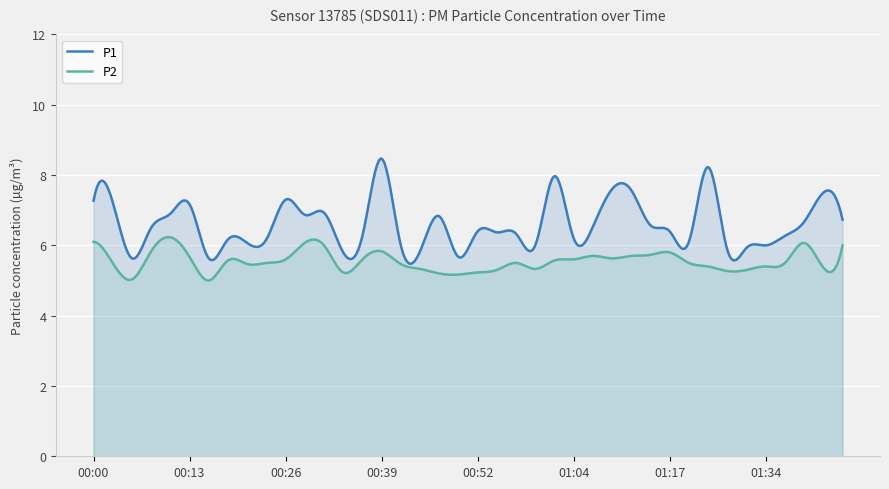

Reading left to right, extract all data points from this chart.

P1: 7.3	7.2	5.6	6.5	6.9	7.2	5.6	6.2	6.1	6.2	7.3	6.9	6.9	5.8	6.3	8.5	6.0	5.8	6.8	5.7	6.4	6.4	6.3	6.0	8.0	6.2	6.5	7.6	7.6	6.6	6.4	6.1	8.2	5.9	5.9	6.0	6.3	6.7	7.5	6.7
P2: 6.1	5.5	5.0	5.8	6.2	5.7	5.0	5.6	5.5	5.5	5.6	6.1	6.0	5.2	5.6	5.8	5.5	5.3	5.2	5.2	5.2	5.3	5.5	5.3	5.6	5.6	5.7	5.6	5.7	5.7	5.8	5.5	5.4	5.3	5.3	5.4	5.5	6.1	5.4	6.0